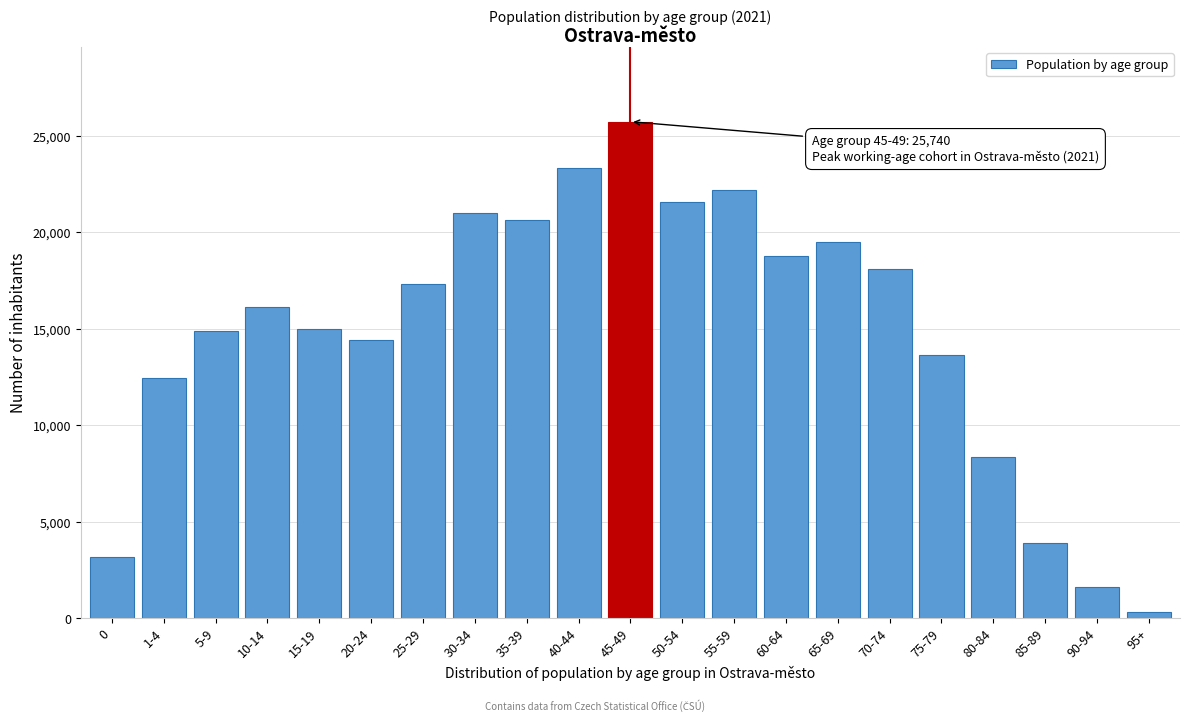

What is the change in value from 10-14 to 90-94?

-14474